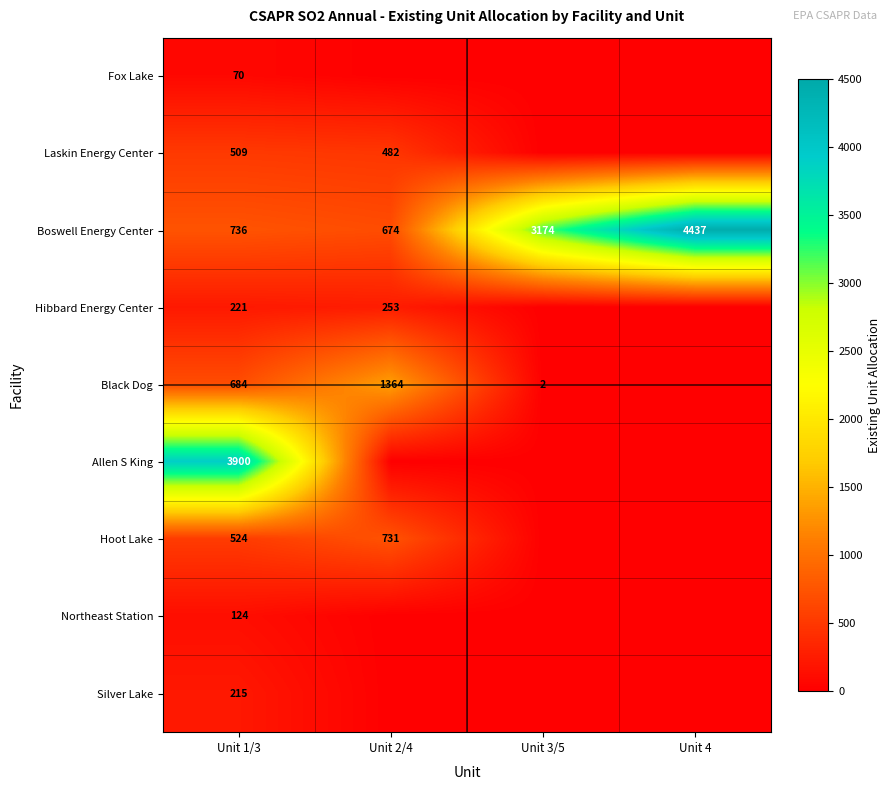

List the labels in order of Boswell Energy Center value, largest first.

Unit 4, Unit 3/5, Unit 1/3, Unit 2/4